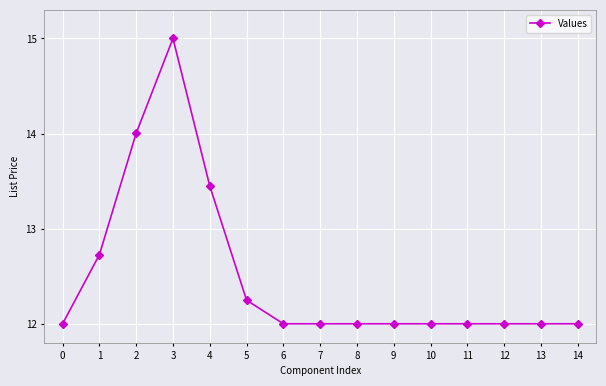

What is the value of the 4th point from the left?

15.0